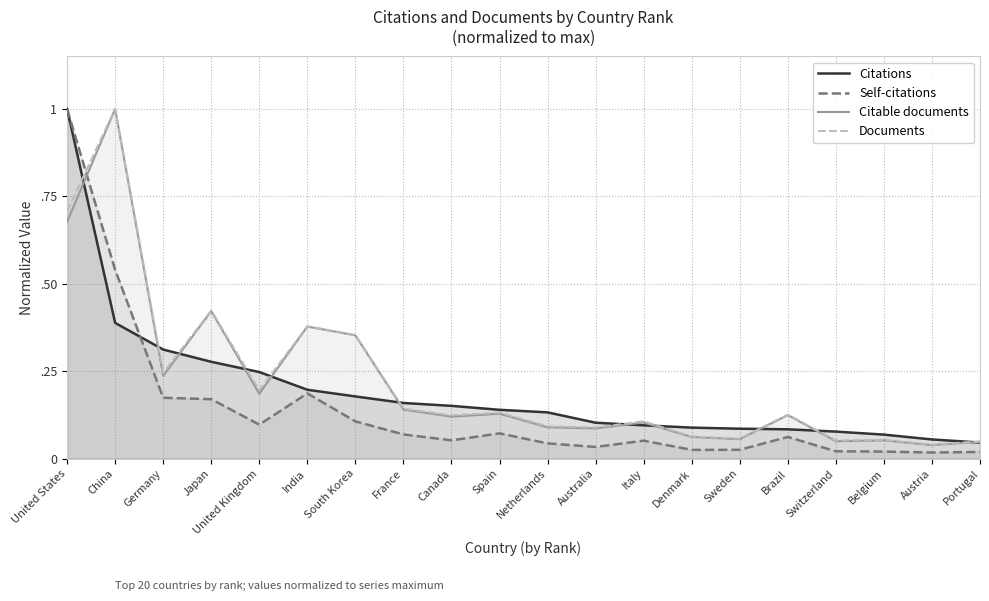

Rank the series at Switzerland from highest to lowest value.

Citations, Documents, Citable documents, Self-citations